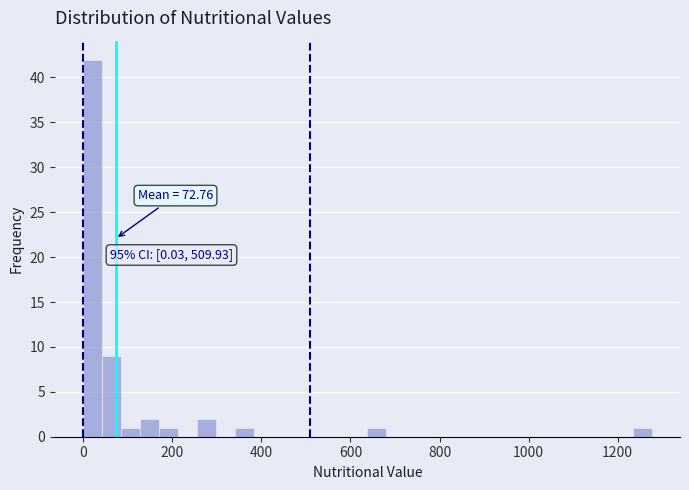

Read against the x-axis, roughly where is the centre of the tallest bar?

20